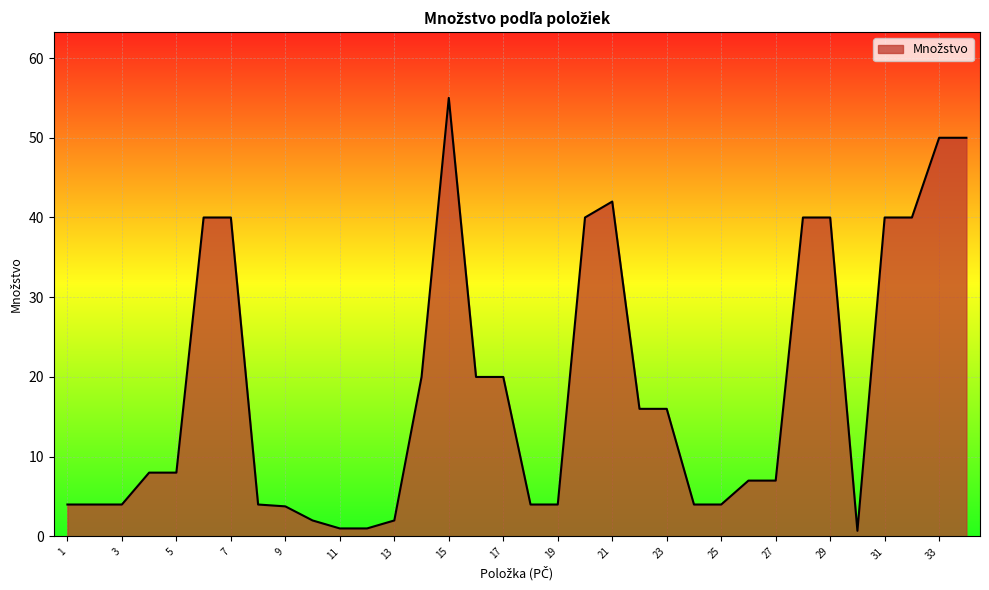

What is the difference between the maximum and minimum values?

54.3